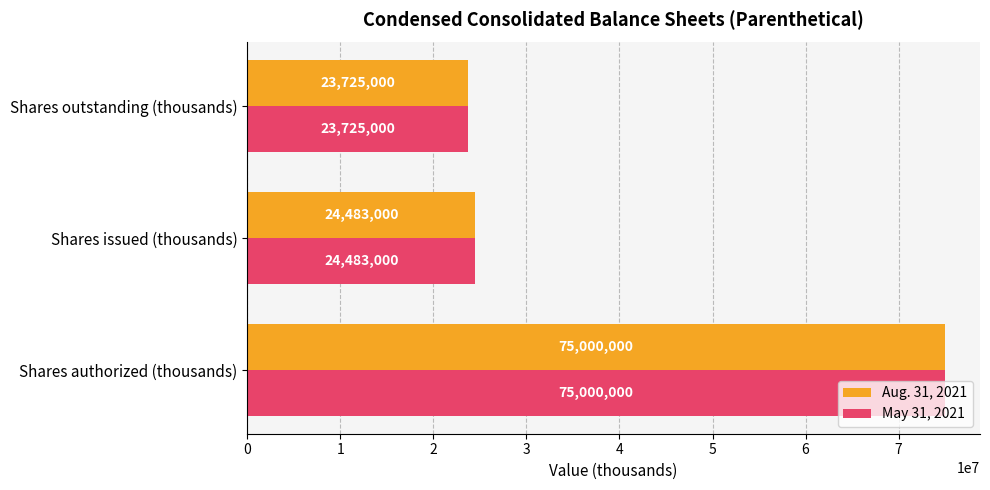

How many categories are shown in the chart?

3